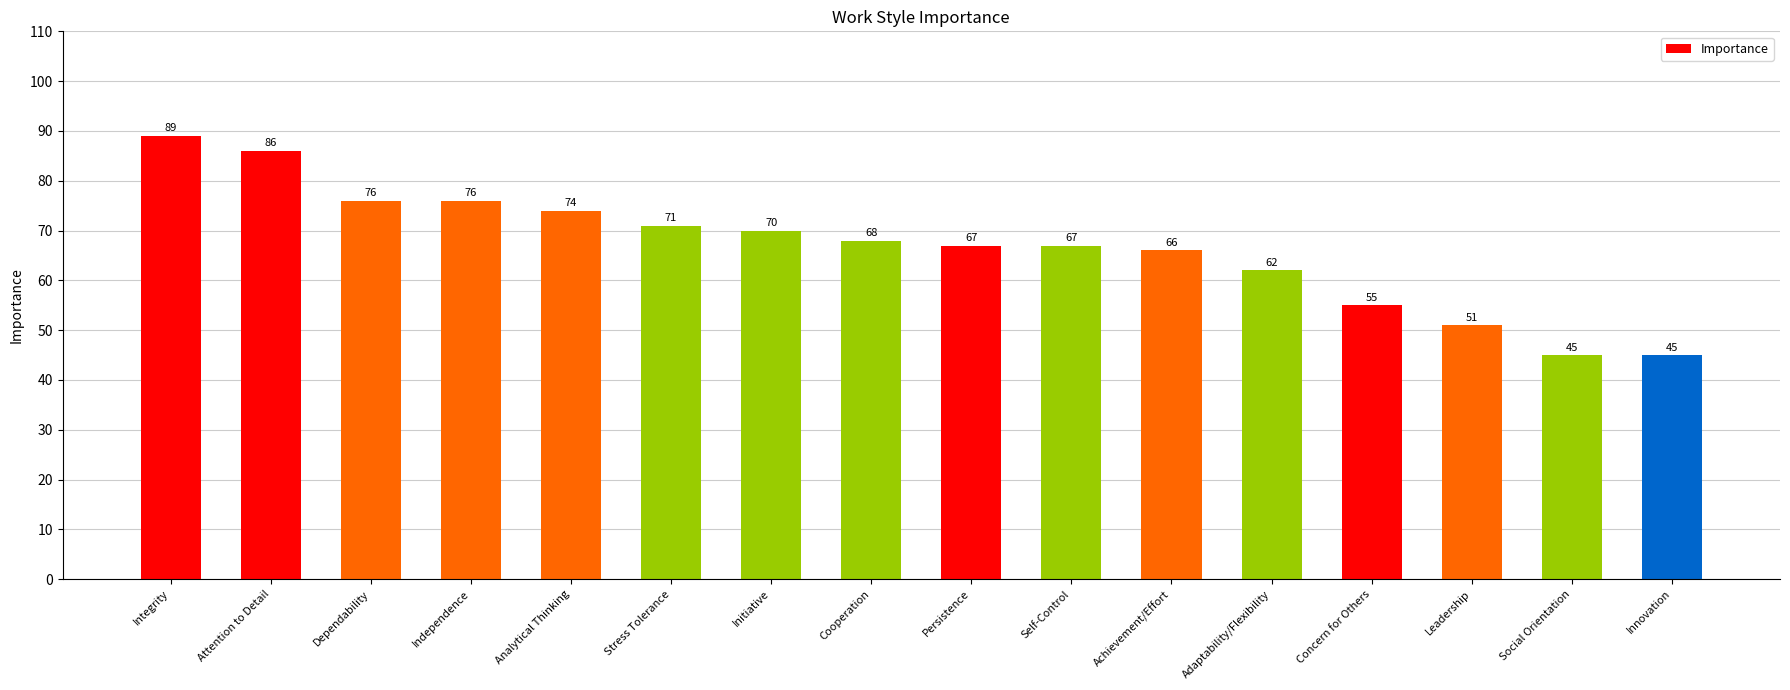

What is the difference between the second highest and second lowest values?

41